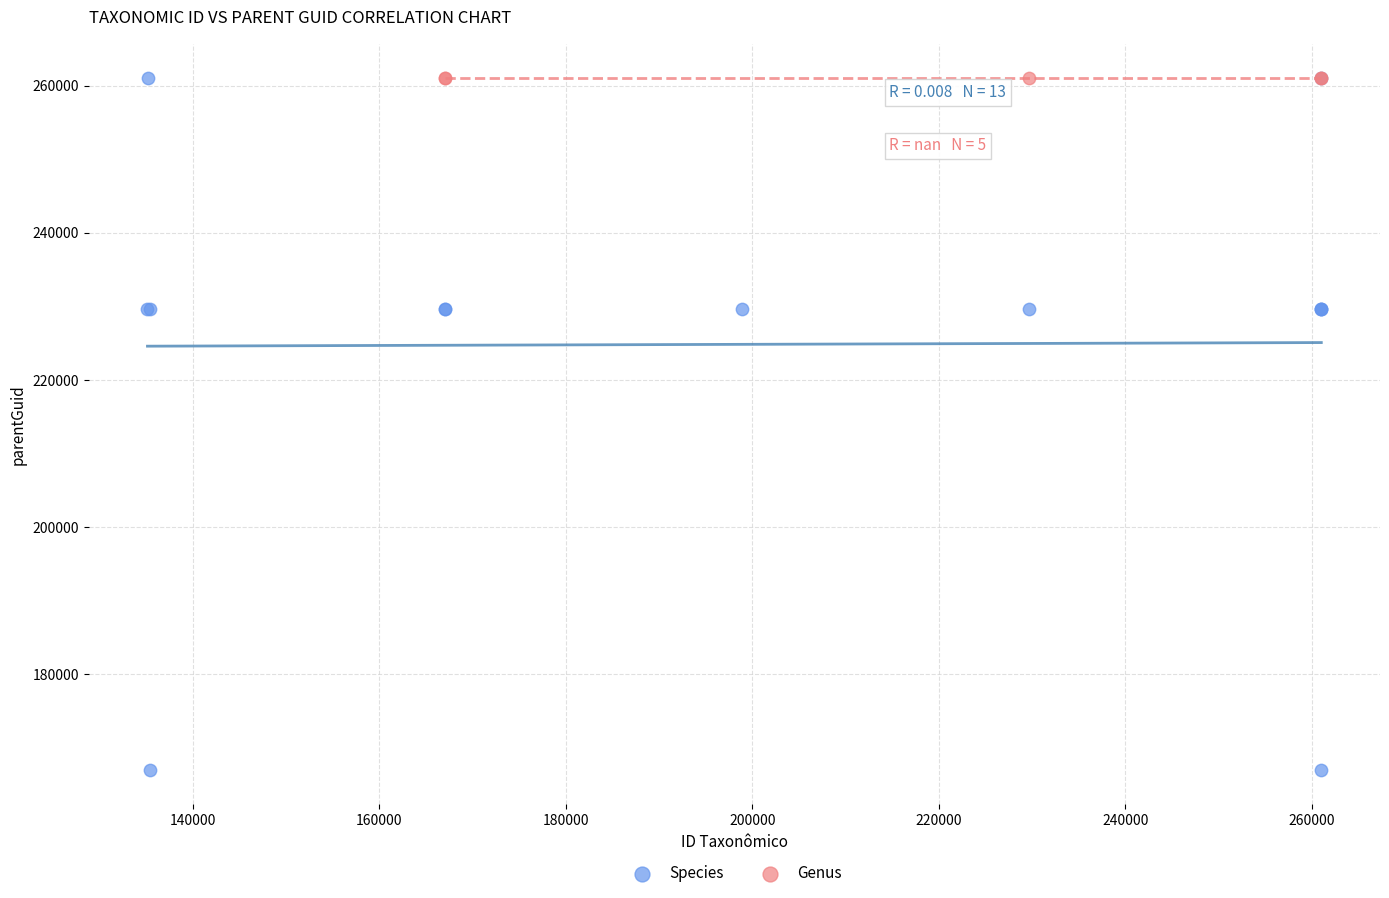

Which series contains the lowest Y value?

Species